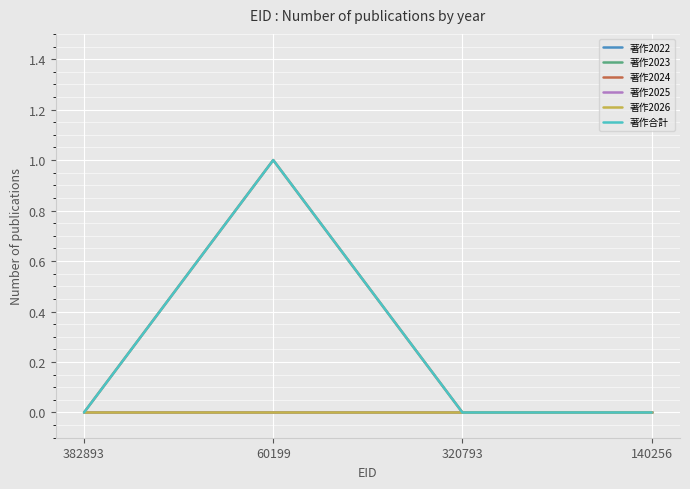

Reading right to left, transcribe all the data shown in this chart.

著作2022: 140256=0	320793=0	60199=0	382893=0
著作2023: 140256=0	320793=0	60199=0	382893=0
著作2024: 140256=0	320793=0	60199=1	382893=0
著作2025: 140256=0	320793=0	60199=0	382893=0
著作2026: 140256=0	320793=0	60199=0	382893=0
著作合計: 140256=0	320793=0	60199=1	382893=0